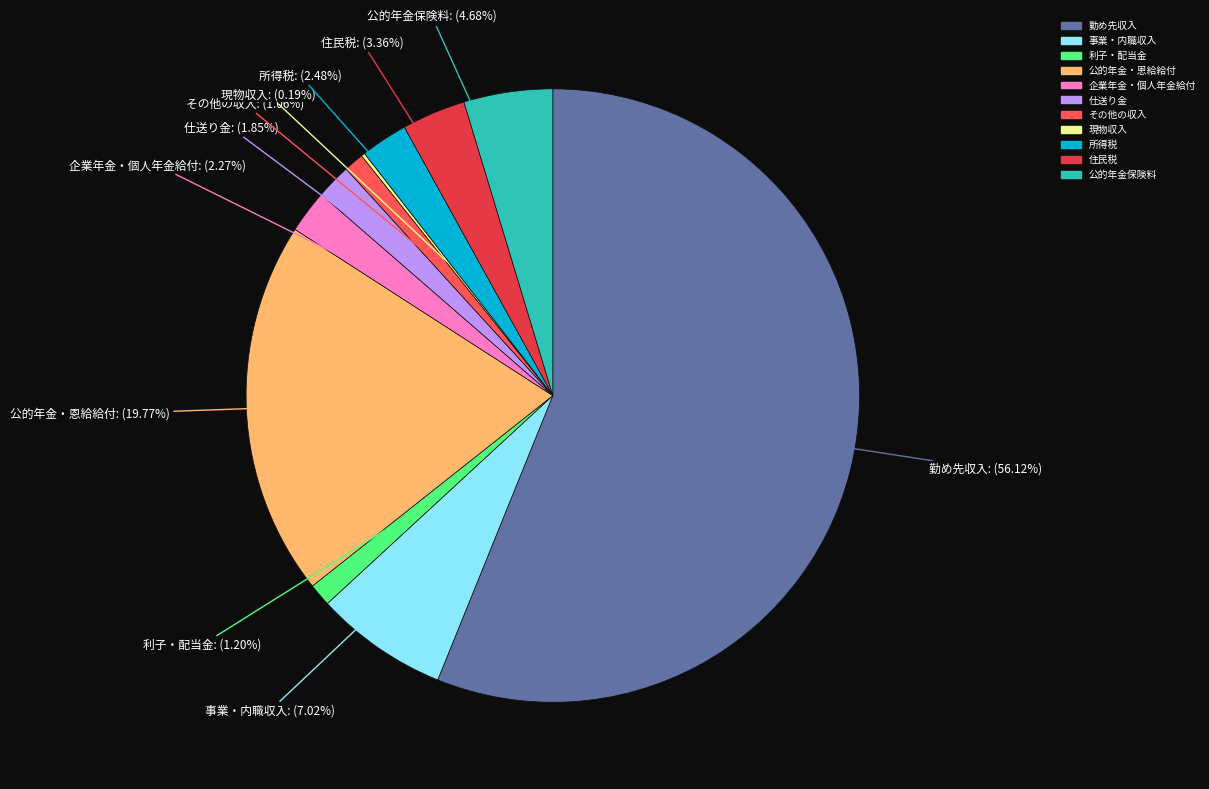

What is the ratio of the value at 事業・内職収入 to the value at 公的年金・恩給給付?

0.4